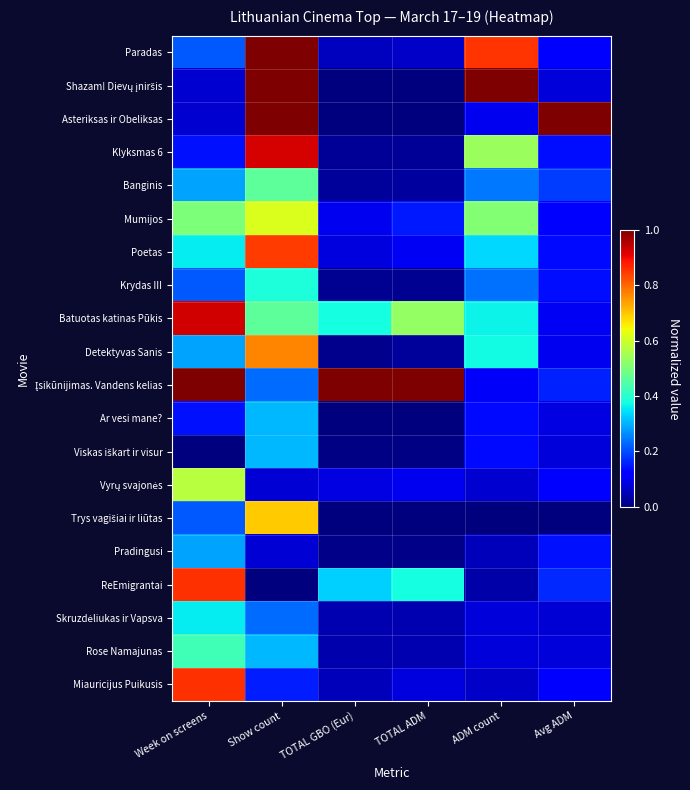

At how many categories does at least one series exceed 0?

6